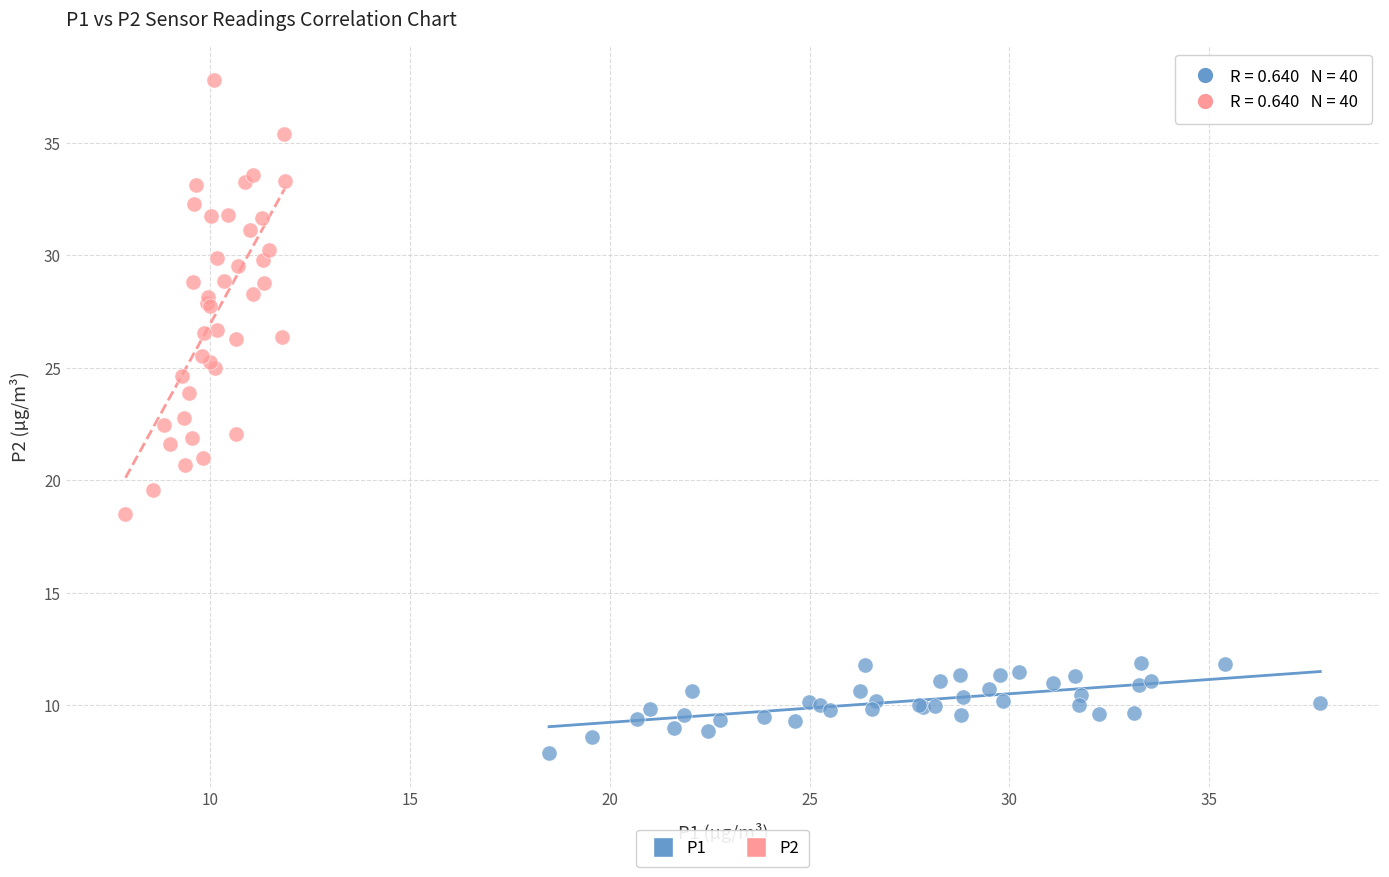

Which series contains the lowest Y value?

P1